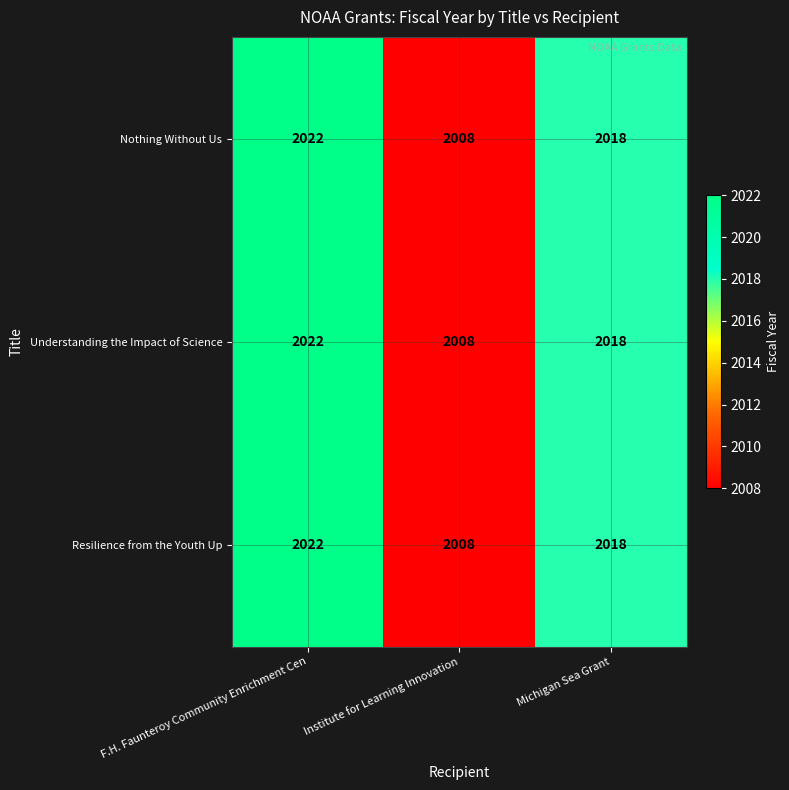

Count the Understanding the Impact of Science values in the range 2008 to 2022.

3